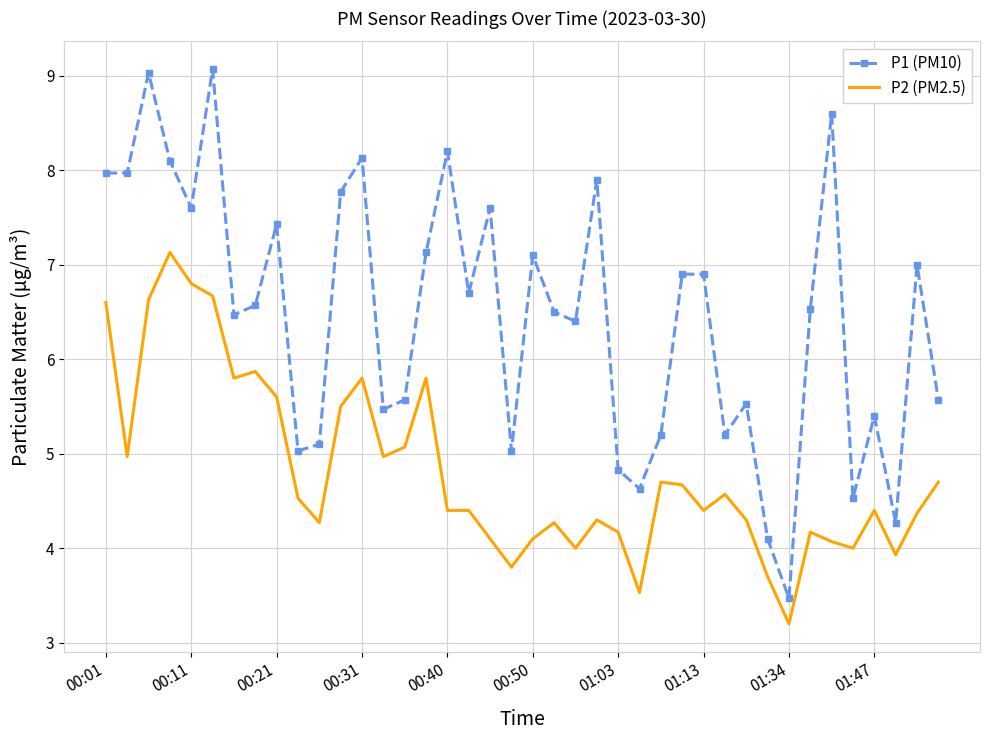

Which series has the largest total across all categories?

P1 (PM10)